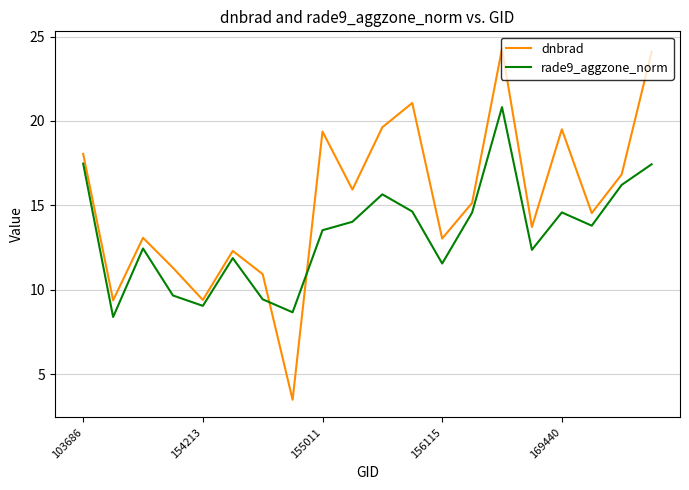

How many interior local valleys does the dnbrad series have?

7